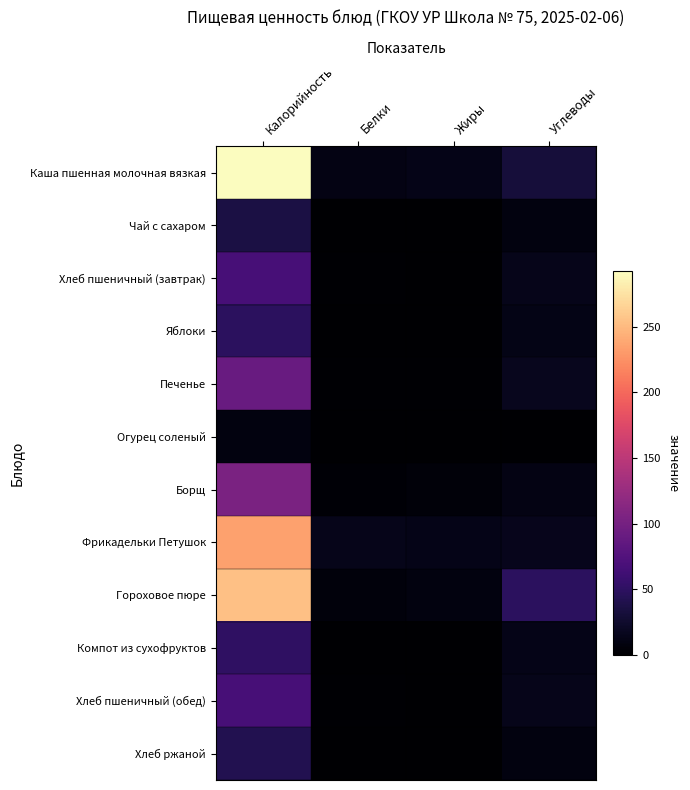

Rank the series by their maximum value, from highest to lowest.

Каша пшенная молочная вязкая, Гороховое пюре, Фрикадельки Петушок, Борщ, Печенье, Хлеб пшеничный (завтрак), Хлеб пшеничный (обед), Компот из сухофруктов, Яблоки, Хлеб ржаной, Чай с сахаром, Огурец соленый